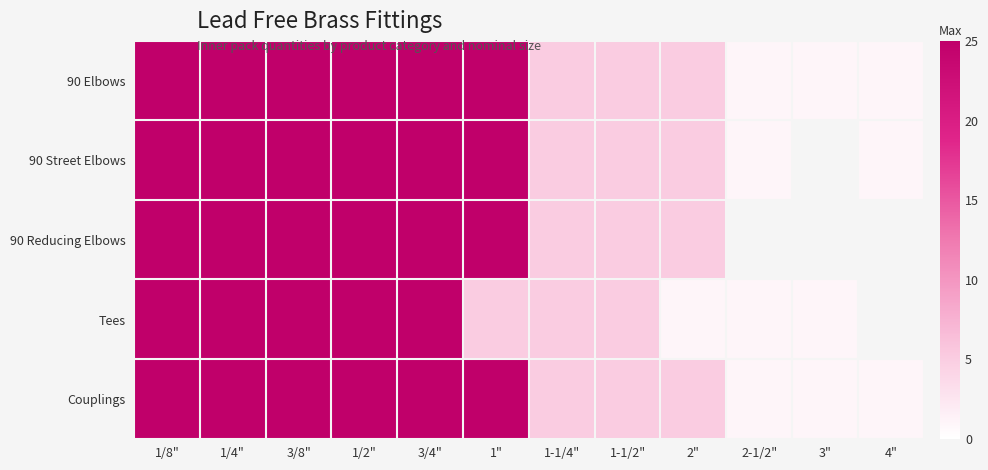

Which series has the largest range (max minus min)?

90 Elbows